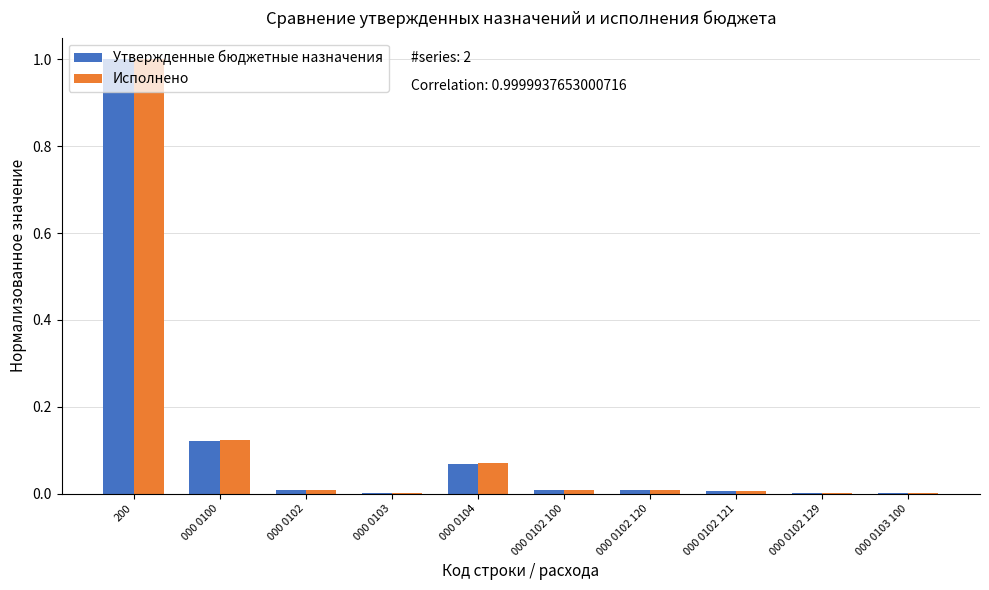

At which category does the chart reach its peak across all series?

200